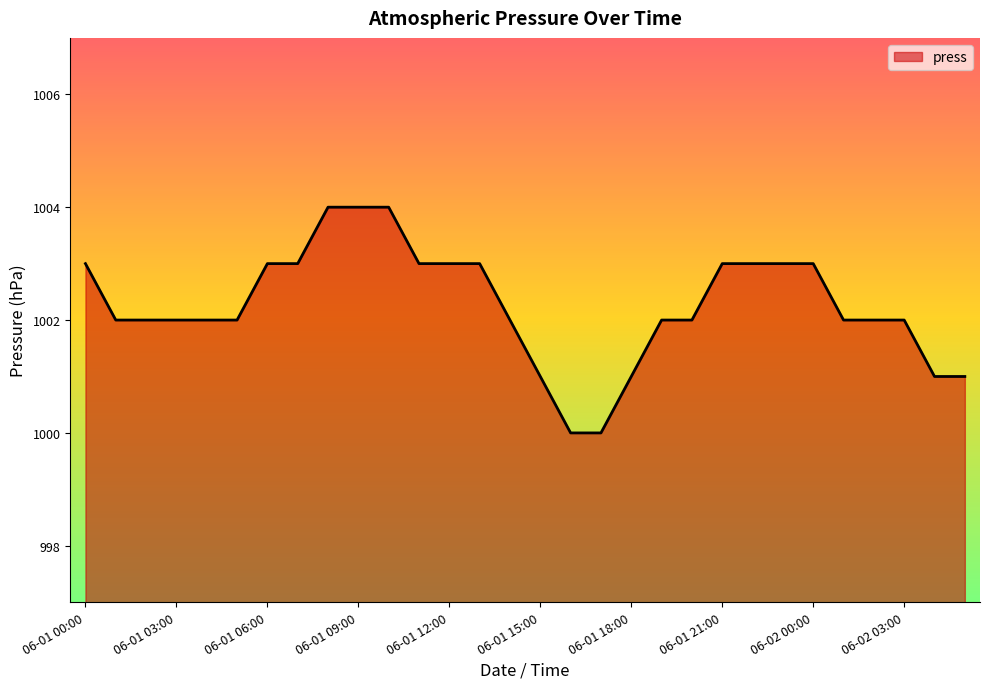

What is the difference between the maximum and minimum values?

4